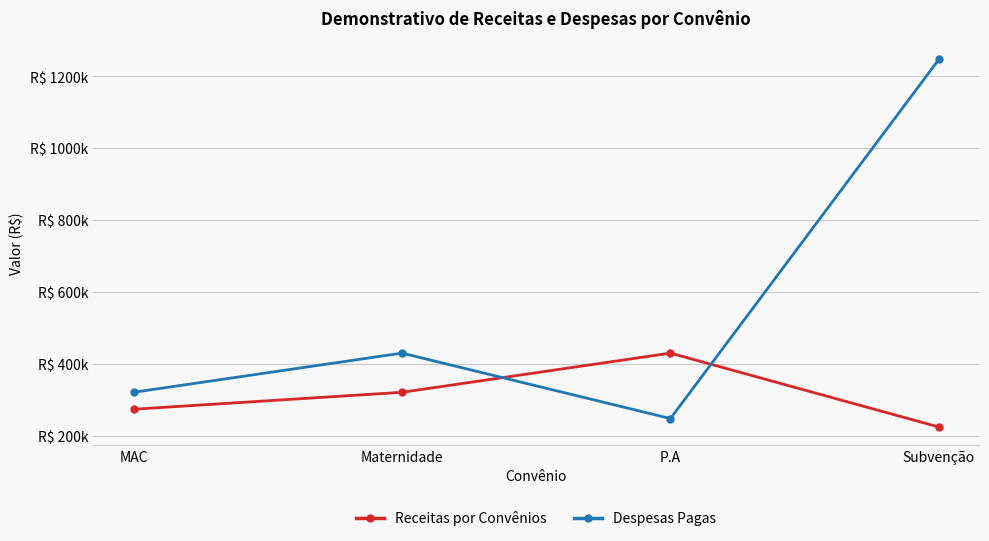

Rank the categories by Receitas por Convênios value from lowest to highest.

Subvenção, MAC, Maternidade, P.A